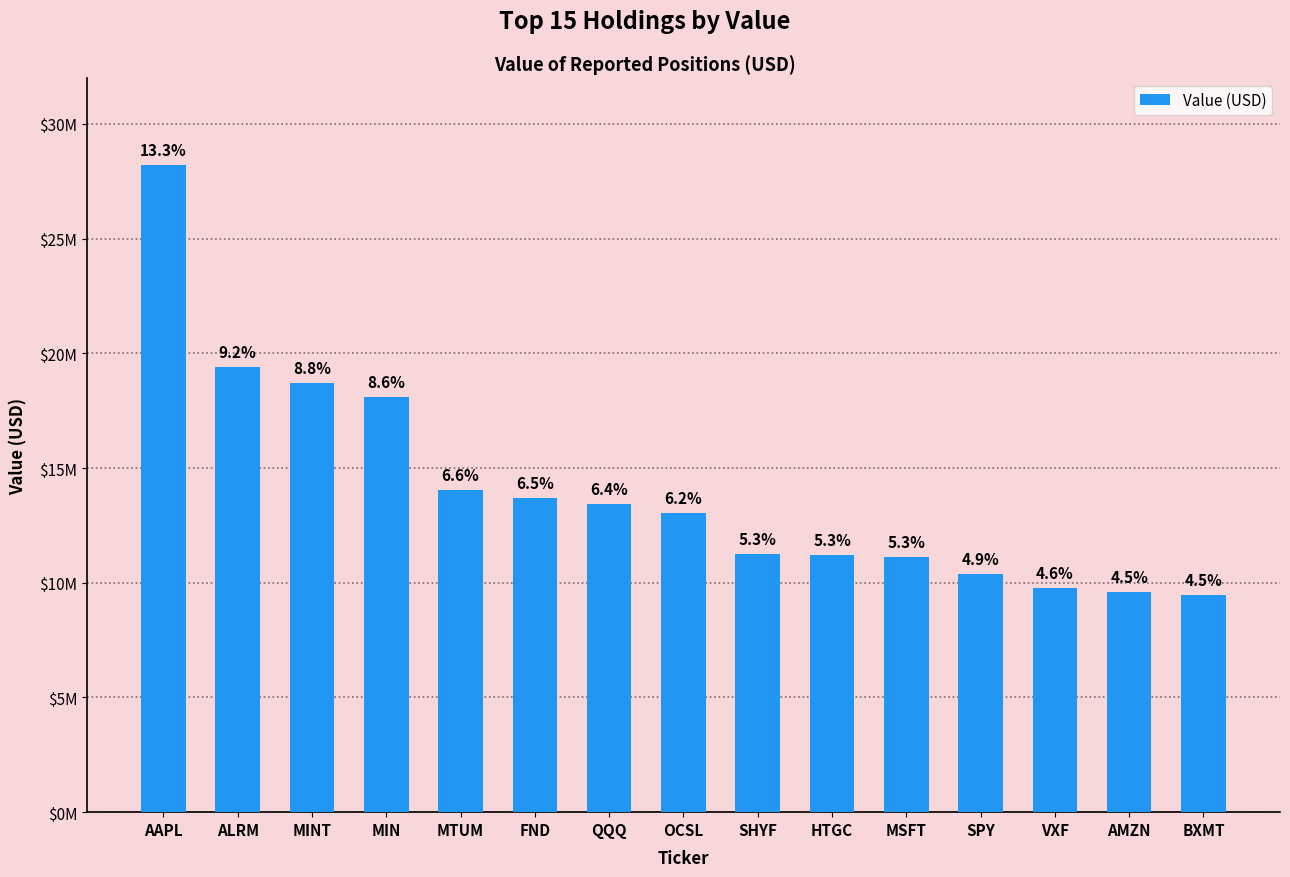

Are the bars horizontal?

No